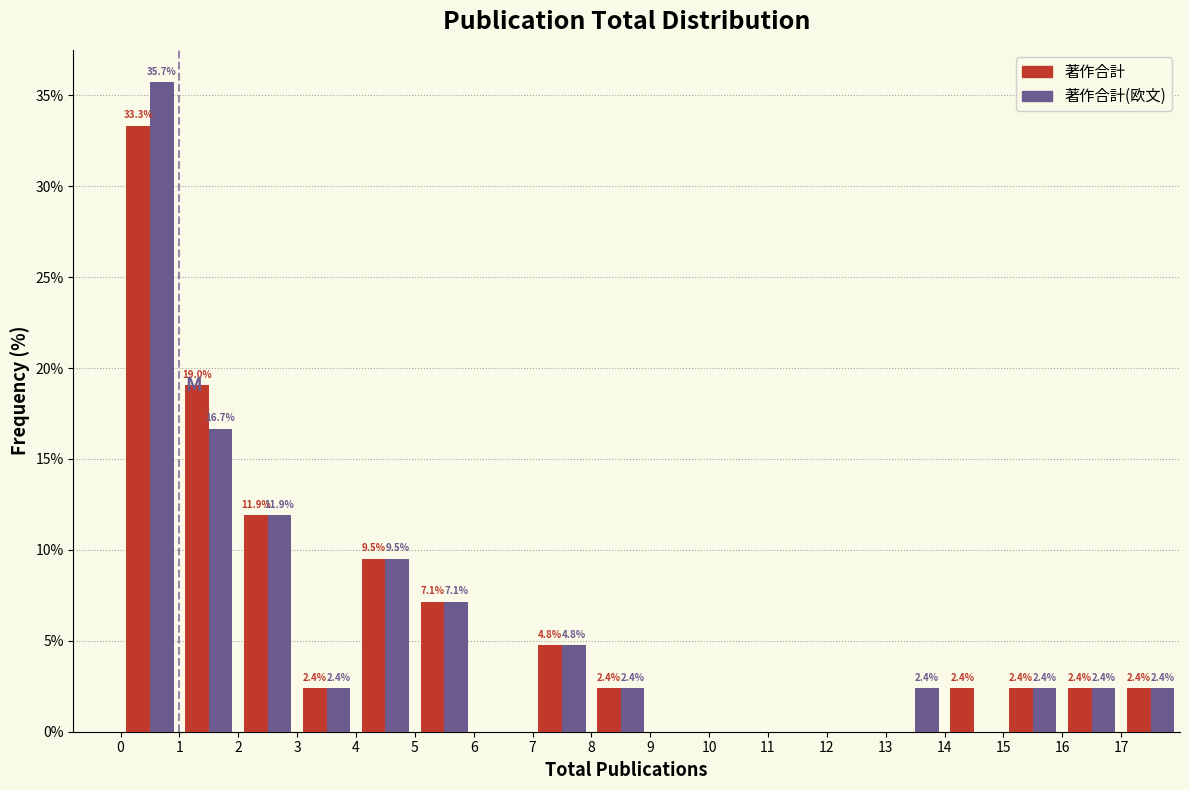

In the 著作合計(欧文) series, which range on the x-axis has the tallest bar?

0 to 1